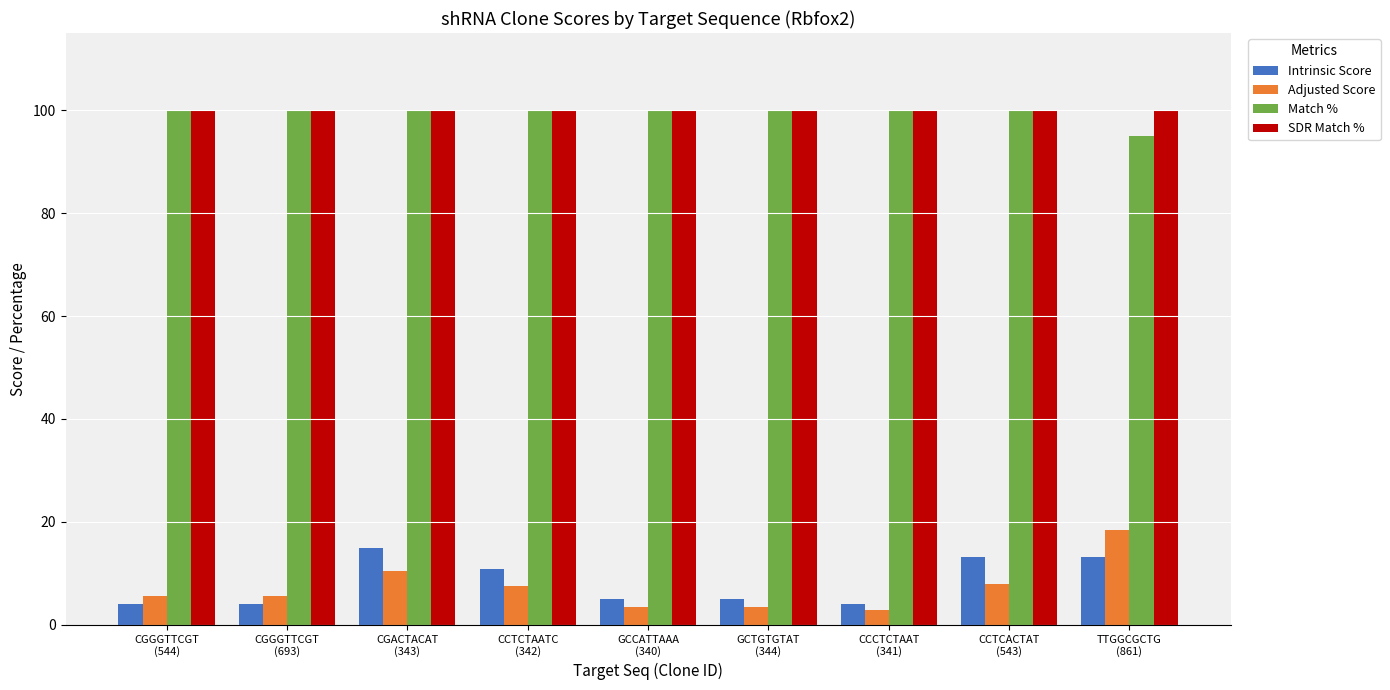

What is the maximum value shown in the chart?

100.0